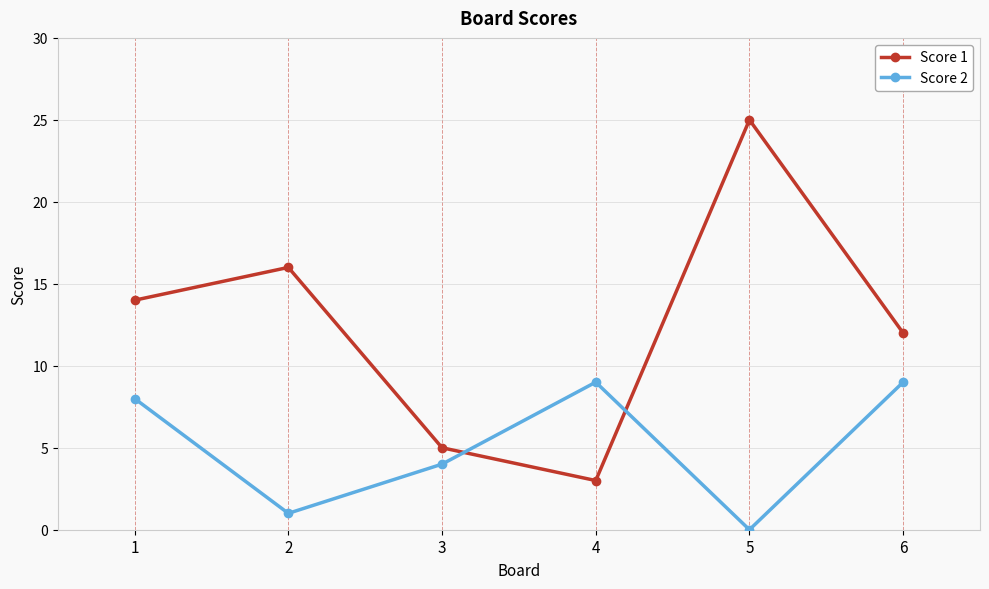

What is the difference between the maximum and minimum values in the Score 2 series?

9